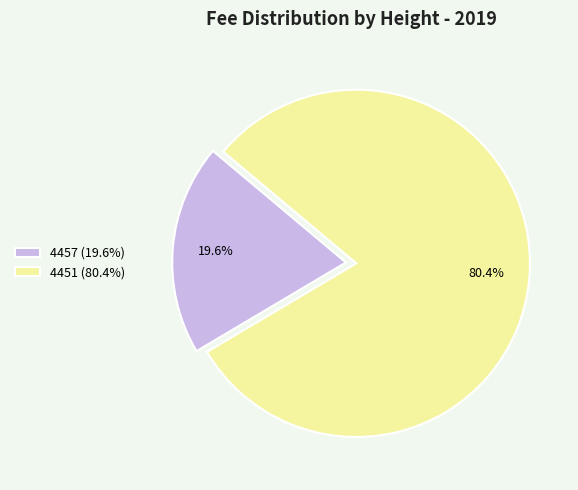

The 4457 slice represents 20% of the pie. True or false?

True